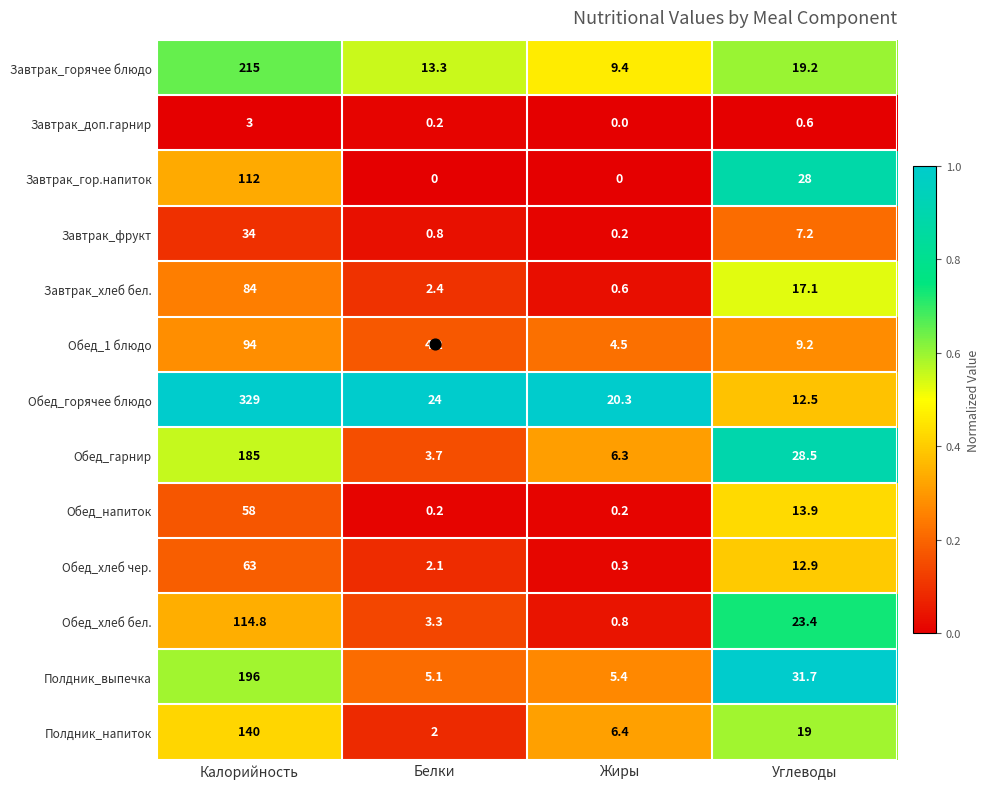

Which label corresponds to the largest value in the chart?

Калорийность